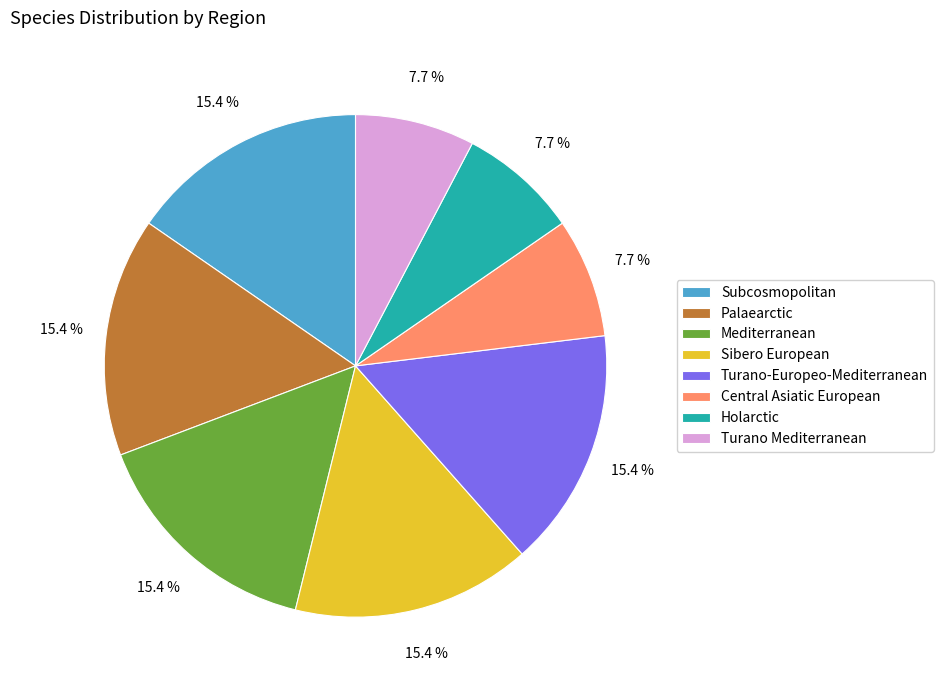

Combined, what portion of the pie is Sibero European and Mediterranean?

30.8%